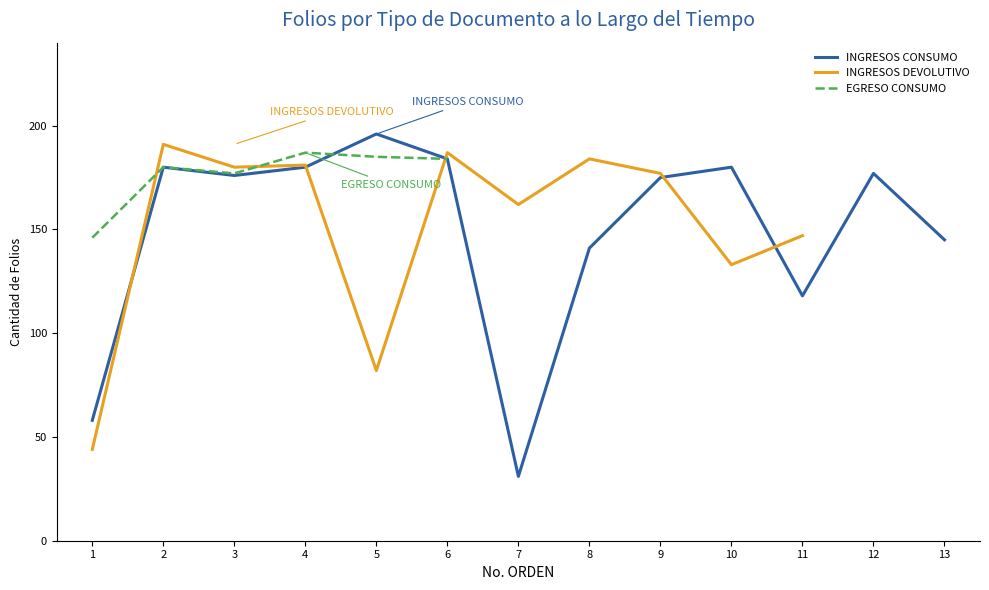

How many lines are shown in the chart?

3